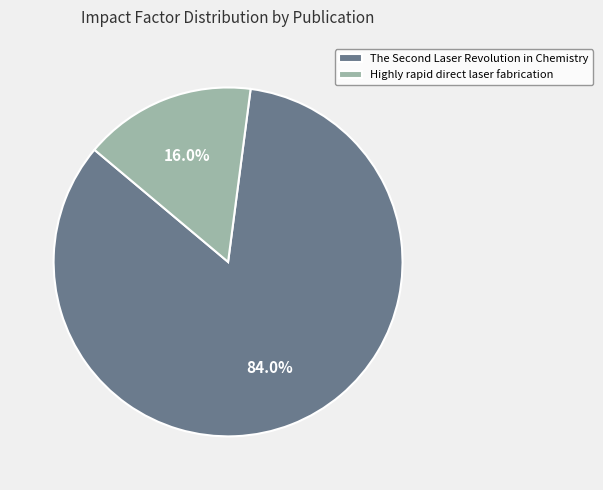

What portion of the pie excludes Highly rapid direct laser fabrication?

84.0%